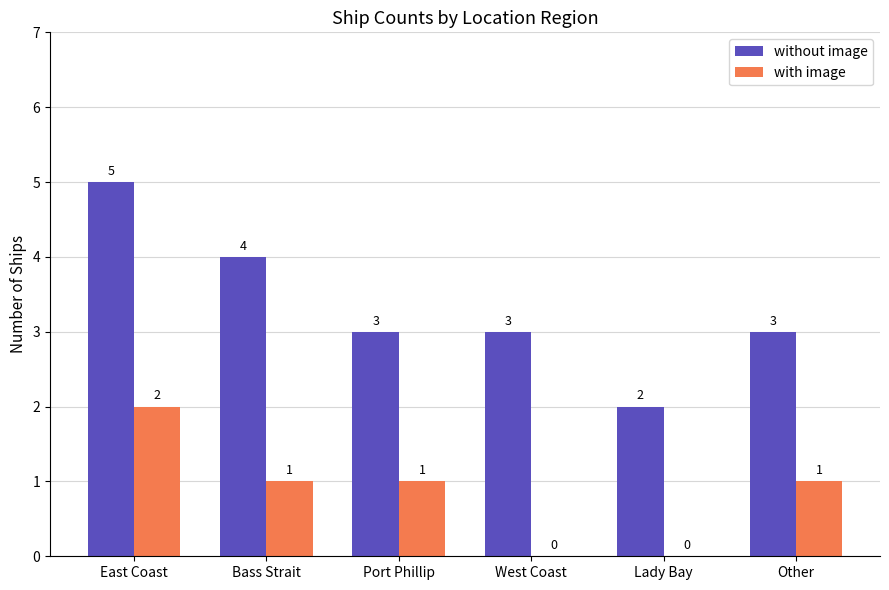

The value of without image at Bass Strait is 4. True or false?

True